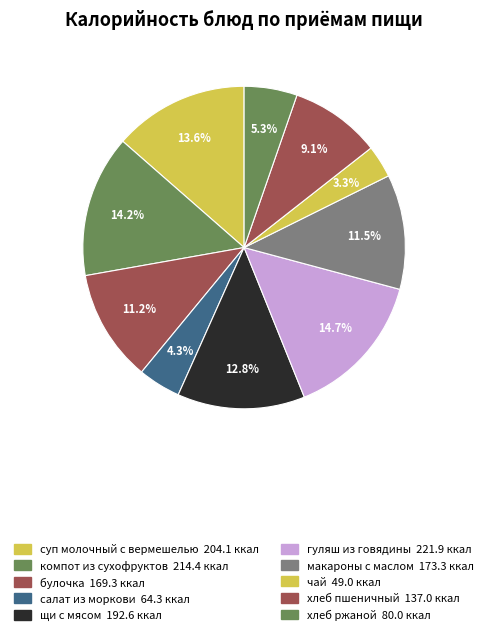

How many segments does this pie chart have?

10